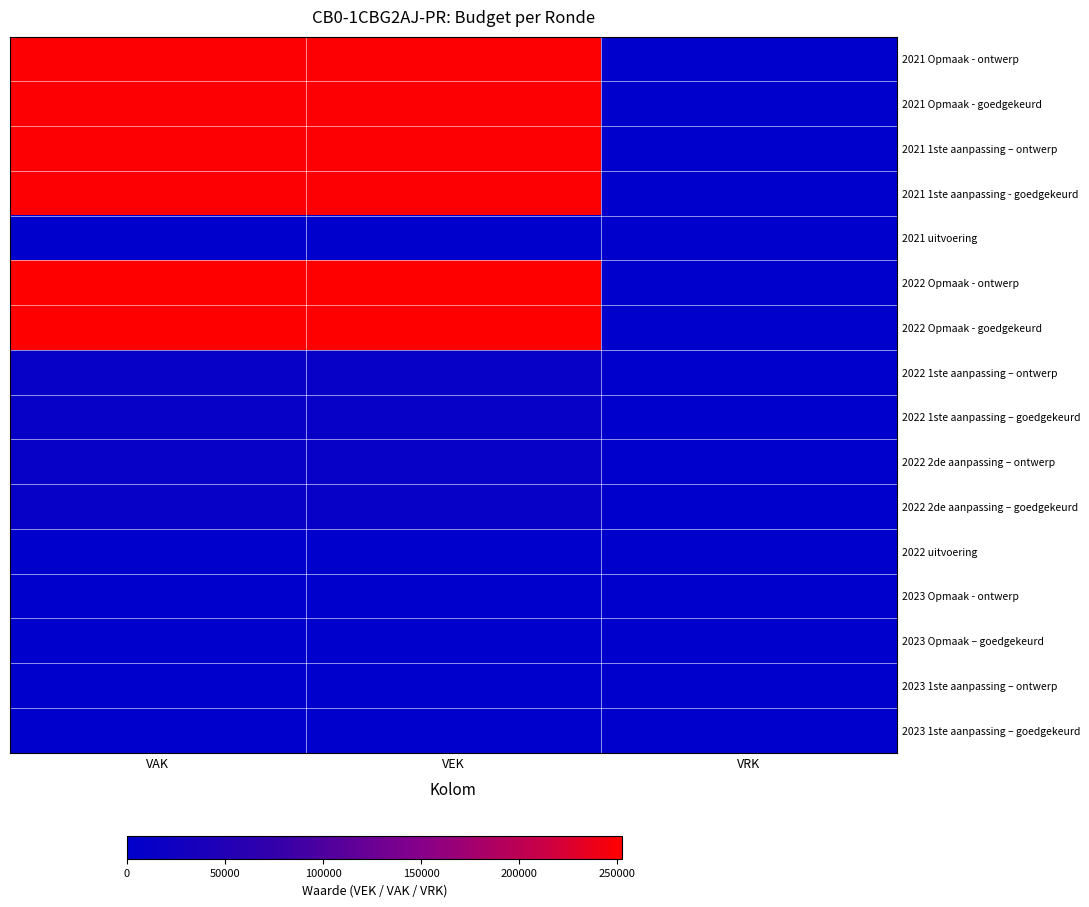

Which has a higher value, VEK or VAK?

VEK